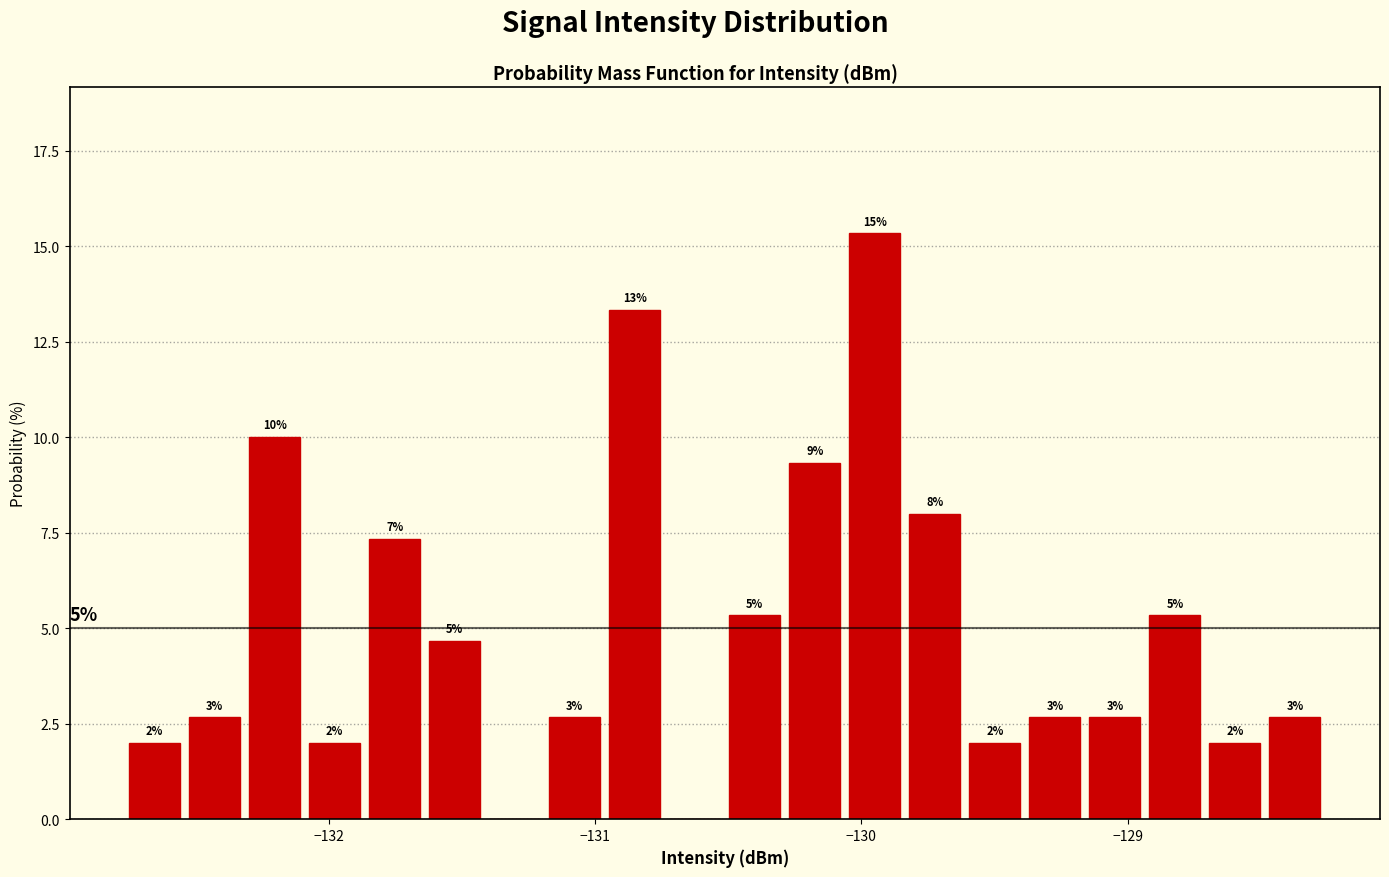

Read against the x-axis, roughly where is the centre of the tallest bar?

-129.9